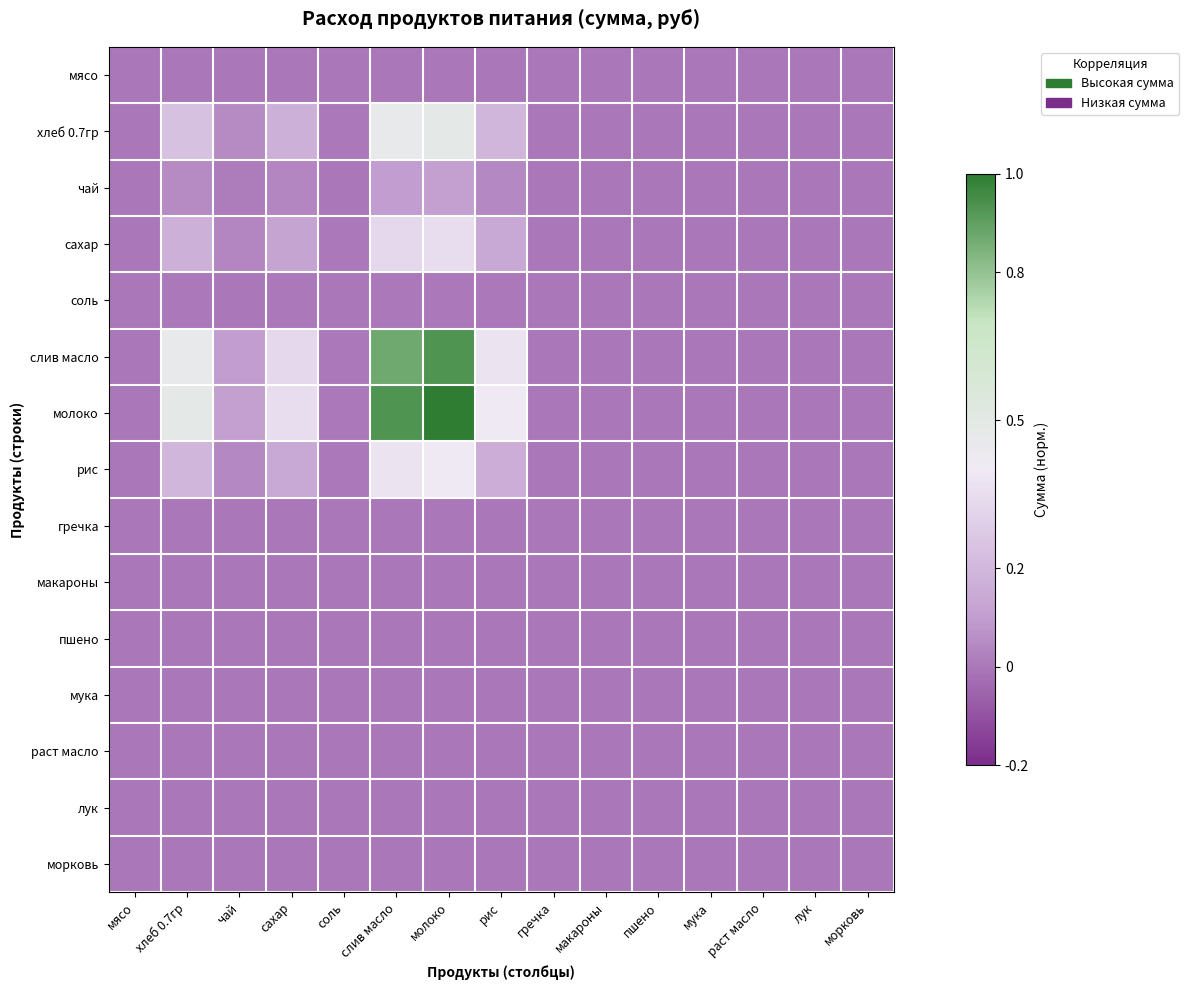

What is the difference between the highest and lowest values at рис?

0.4